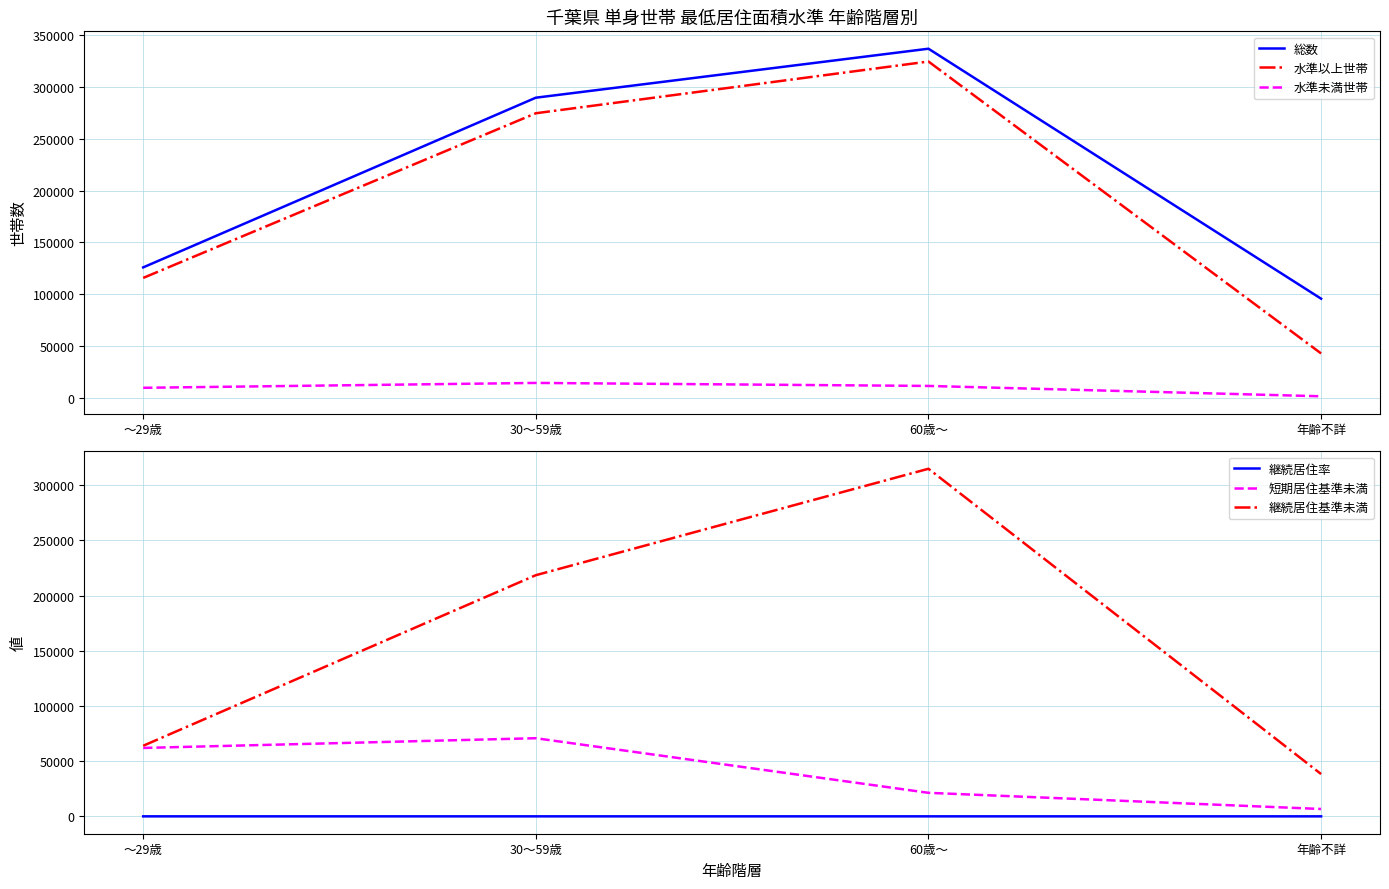

At how many categories does at least one series exceed 75393?

4